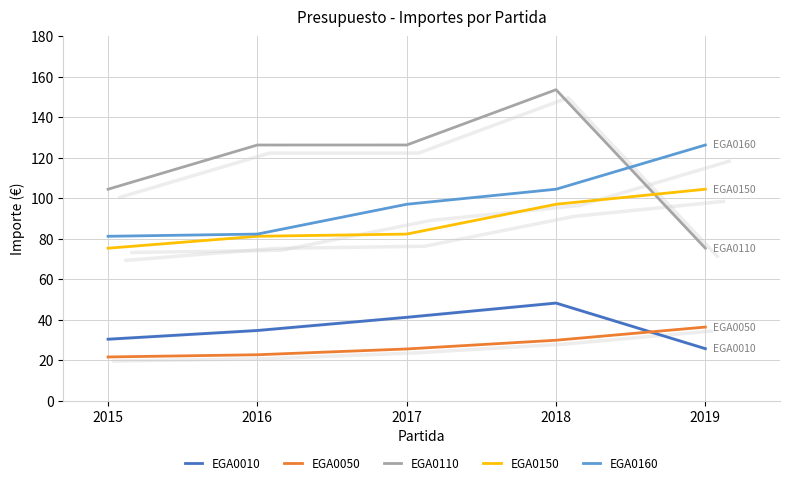

True or false: EGA0110 has more than 2 interior local peaks.

False